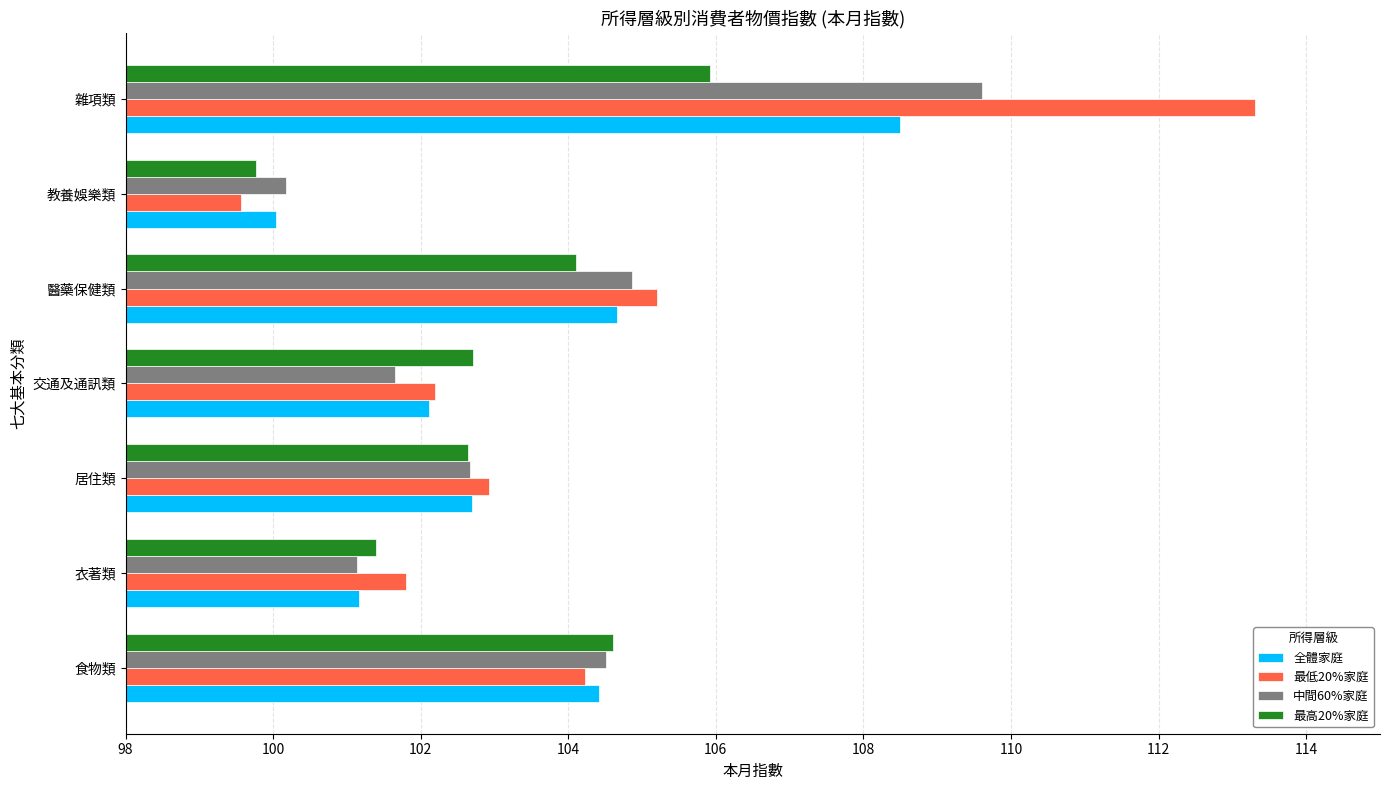

What is the average value of the 最低20%家庭 series?

104.2